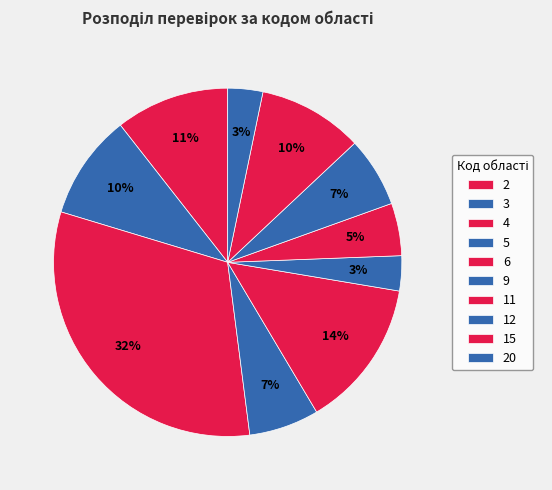

How many slices are in this pie chart?

10